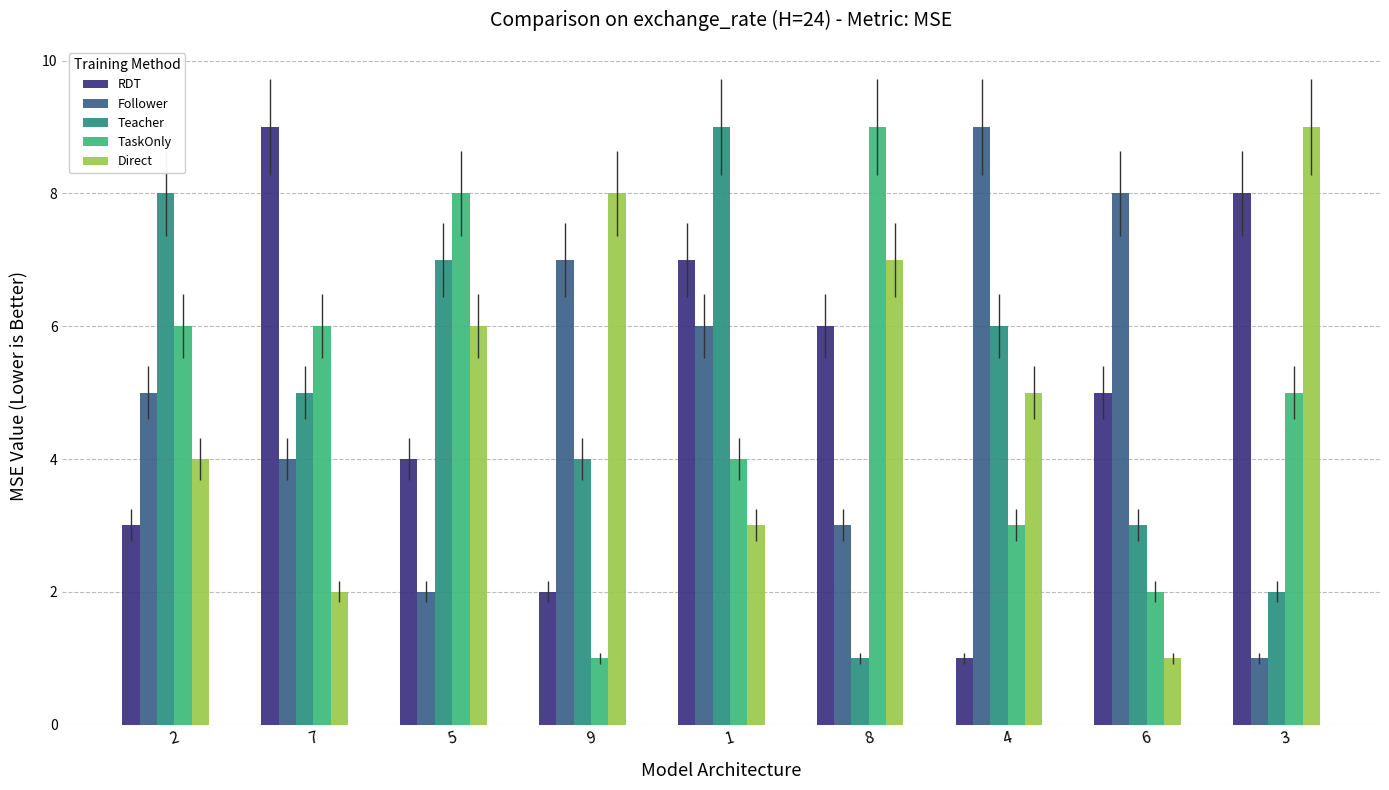

How many Teacher values are between 3 and 7?

5